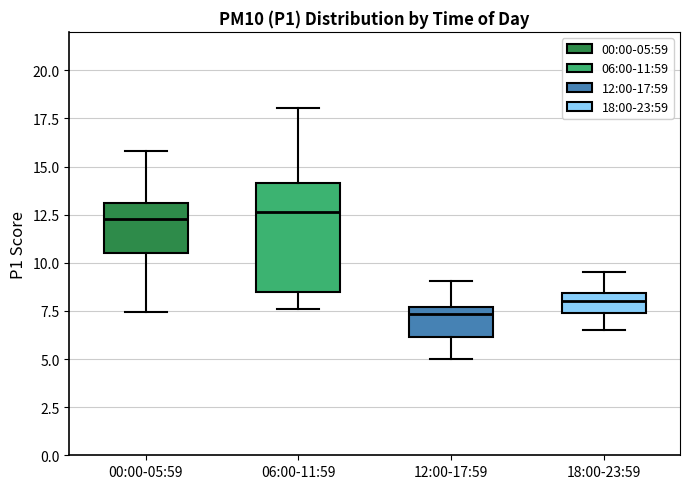

Reading left to right, transcribe this box plot: for each box, give where its median line is, the range the box spans, and where its two whiskers end, as read against the y-axis. The values are not printed on the chart, so give them approximately, as read against the axis.

00:00-05:59: median 12.5, box 10.5 to 13.0, whiskers 7.5 to 16.0
06:00-11:59: median 12.5, box 8.5 to 14.0, whiskers 7.5 to 18.0
12:00-17:59: median 7.5 (just below the box's upper edge), box 6.0 to 7.5, whiskers 5.0 to 9.0
18:00-23:59: median 8.0, box 7.5 to 8.5, whiskers 6.5 to 9.5